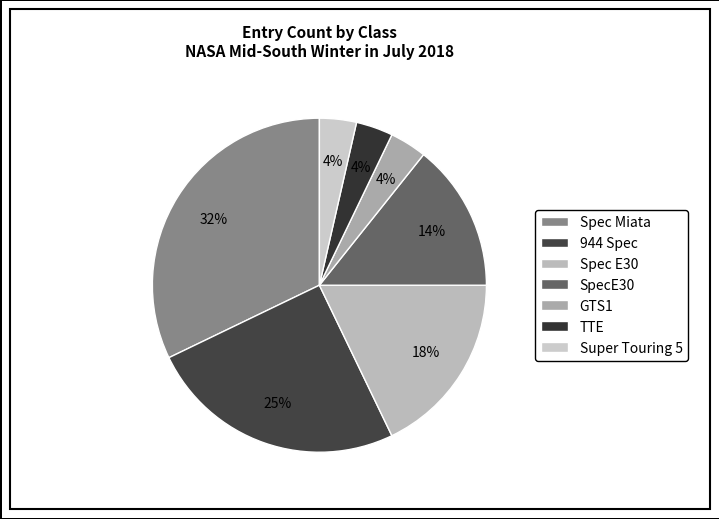

What is the ratio of the value at 944 Spec to the value at Spec E30?

1.4